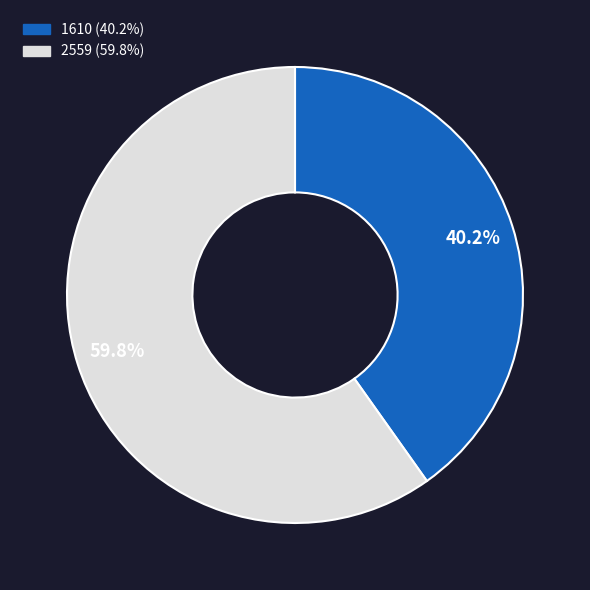

To the nearest percent, what portion does 2559 represent?

60%